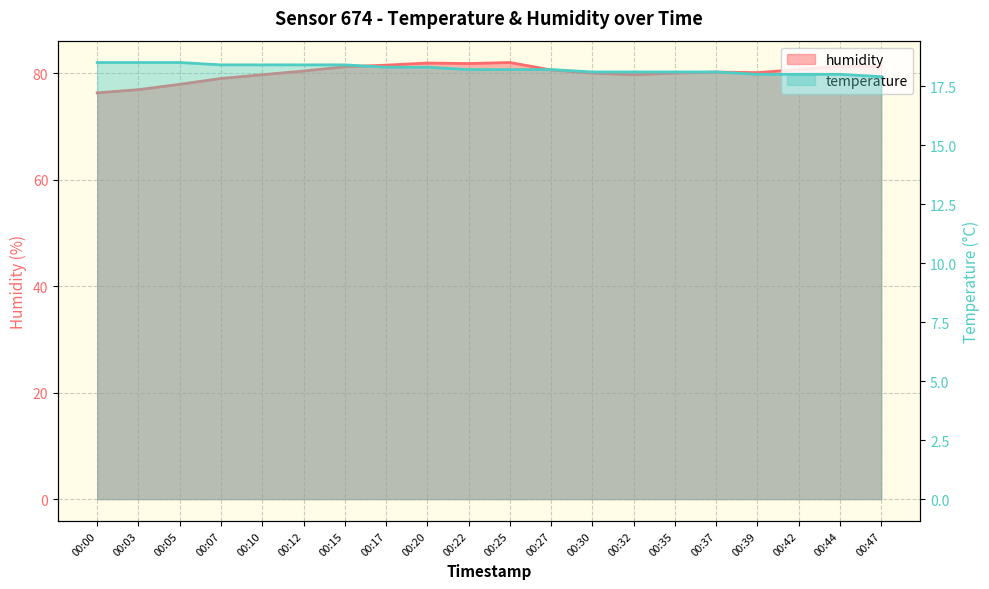

Reading left to right, extract all data points from this chart.

humidity: 76.3	76.9	77.9	79.0	79.7	80.4	81.2	81.5	81.9	81.8	82.0	80.6	80.0	79.7	80.0	80.2	80.1	80.7	81.3	81.3
temperature: 18.5	18.5	18.5	18.4	18.4	18.4	18.4	18.3	18.3	18.2	18.2	18.2	18.1	18.1	18.1	18.1	18.0	18.0	18.0	17.9